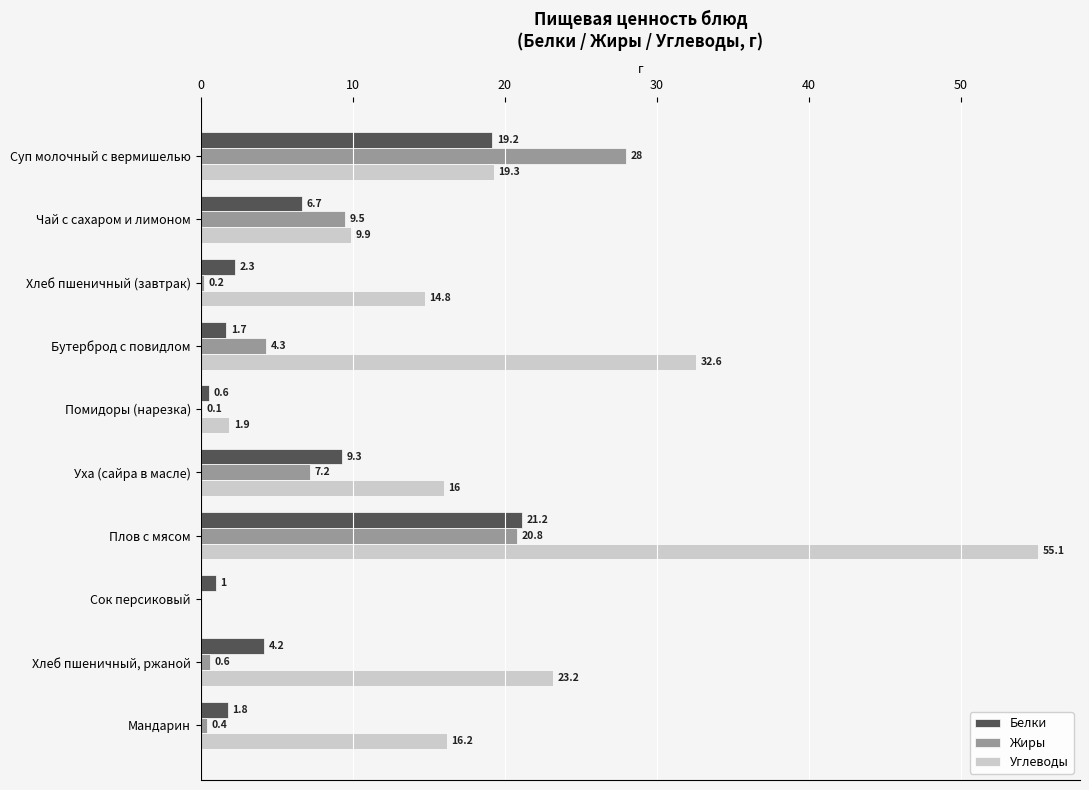

Where is Углеводы nearest to the value 27?

Хлеб пшеничный, ржаной